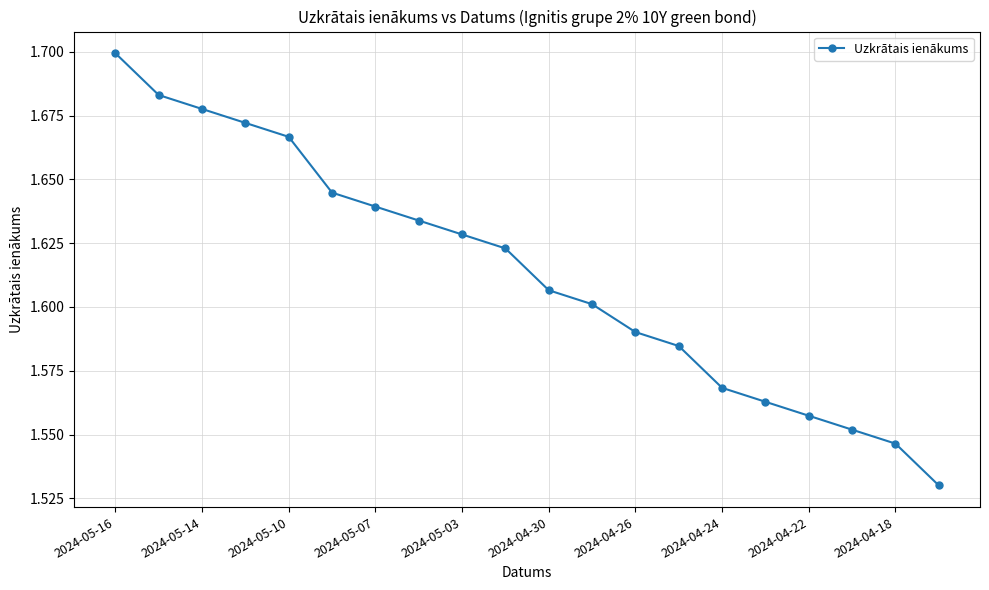

How many values are between 1 and 2?

20